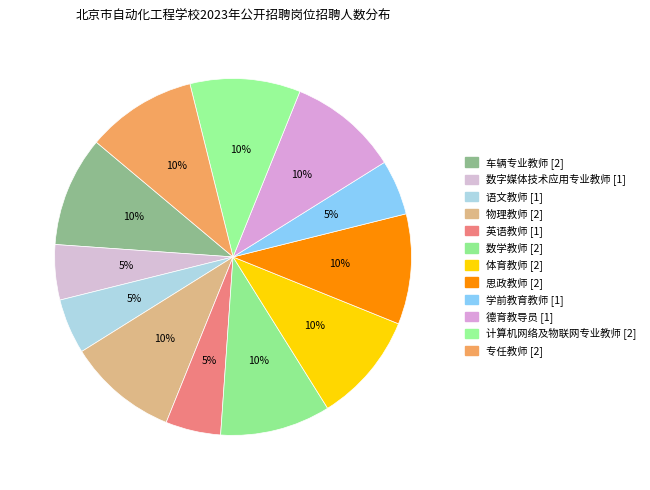

Count the number of slices in the pie.

12